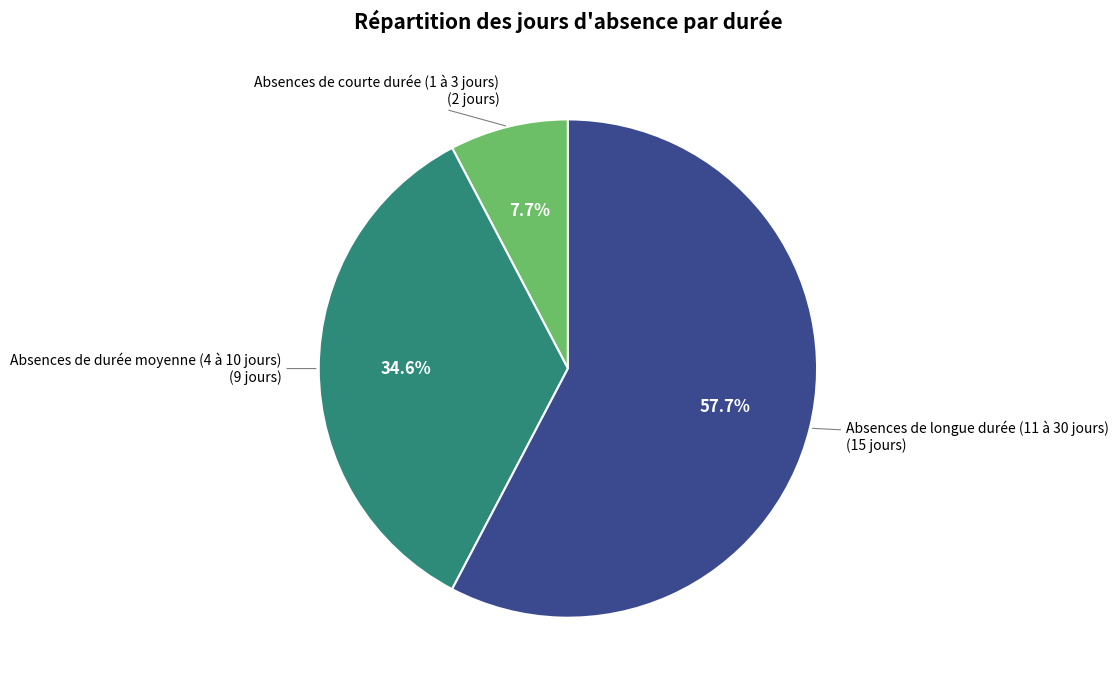

Is there a majority slice in this chart?

Yes